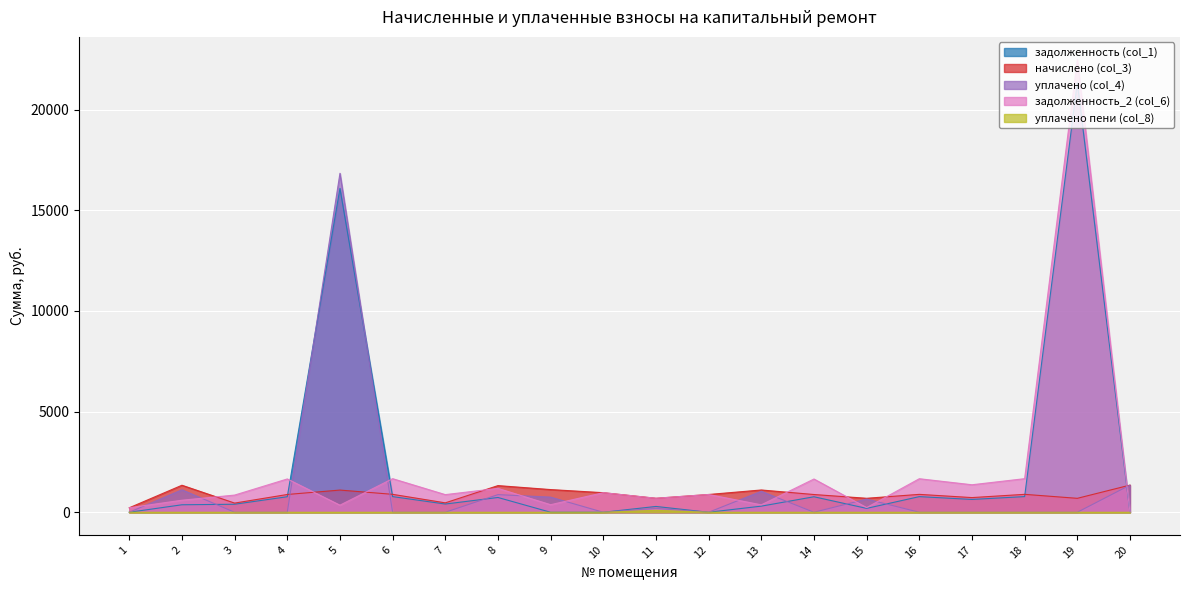

True or false: начислено (col_3) and задолженность_2 (col_6) intersect in this chart.

True